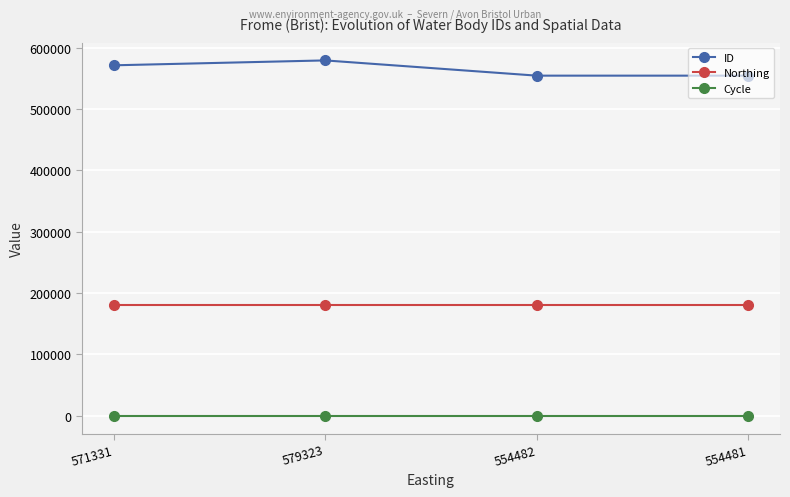

True or false: ID and Northing cross at least once.

False